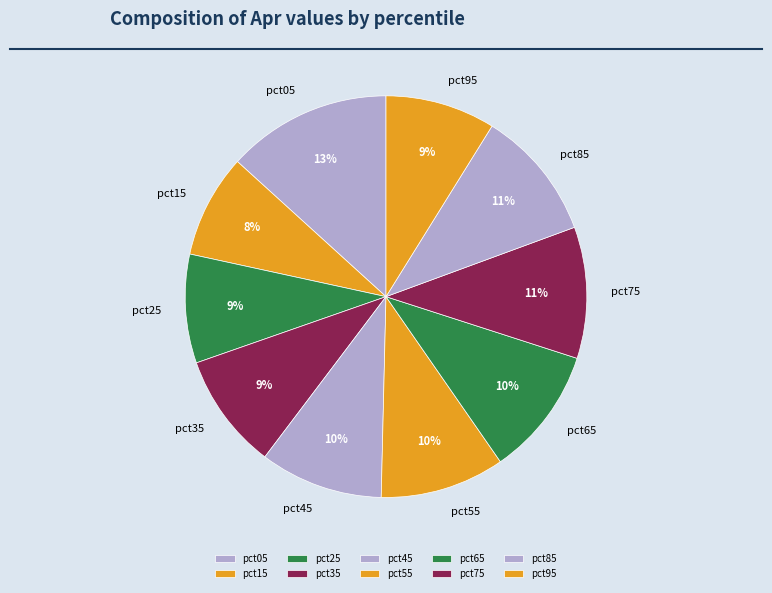

The pct05 slice represents 20% of the pie. True or false?

False